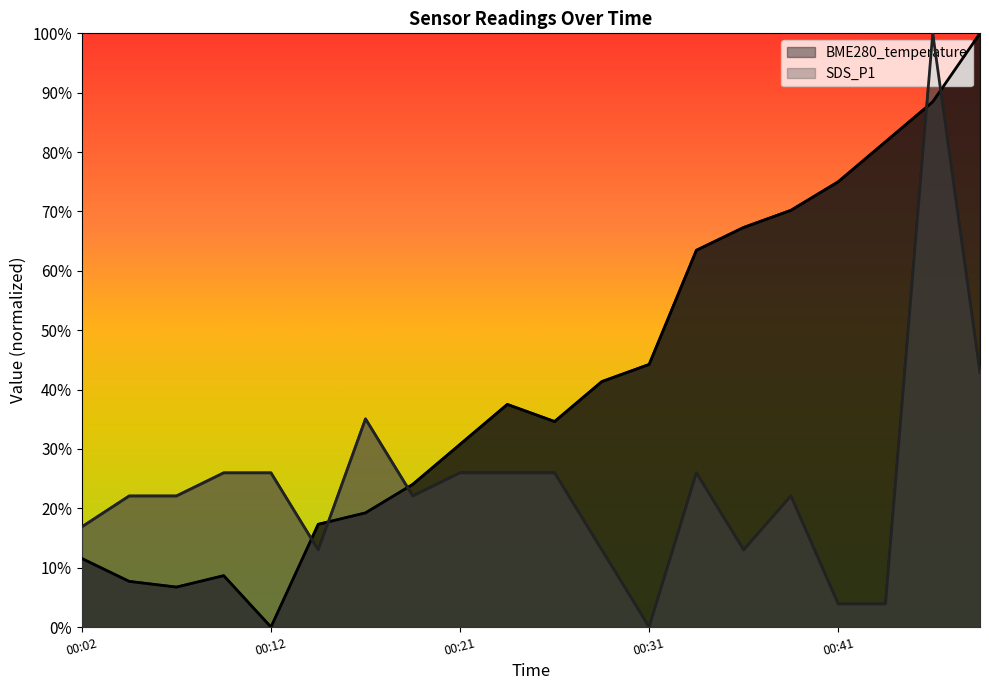

Which series has the largest total across all categories?

BME280_temperature